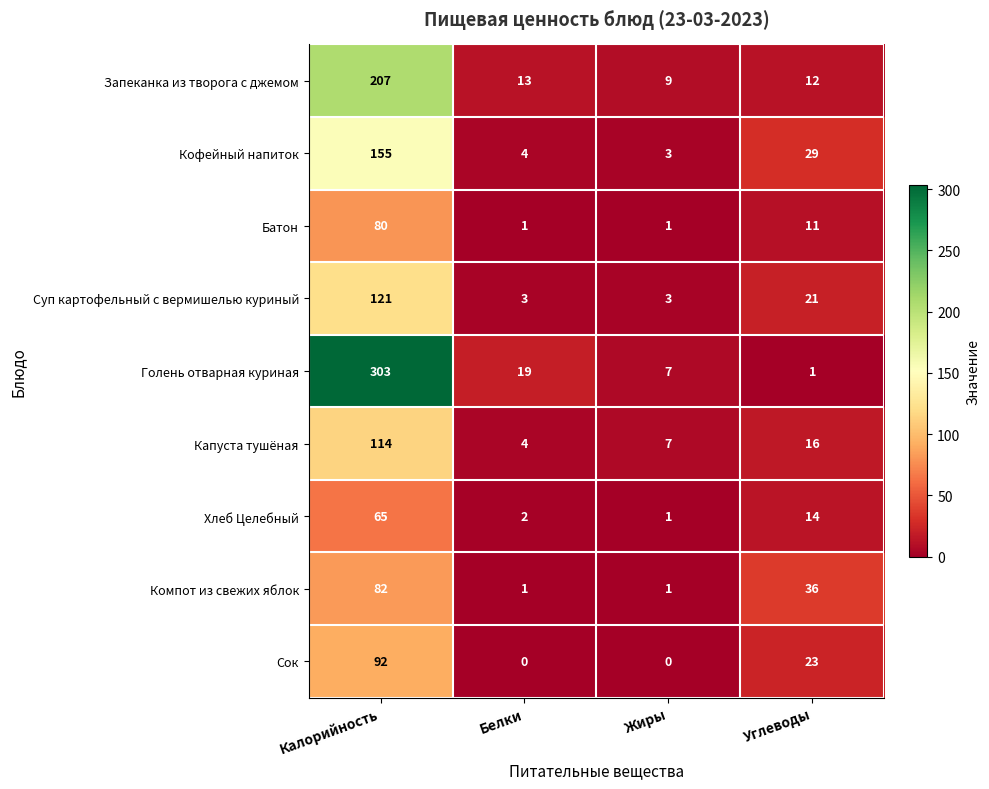

Between Жиры and Углеводы, which series saw the biggest shift?

Компот из свежих яблок